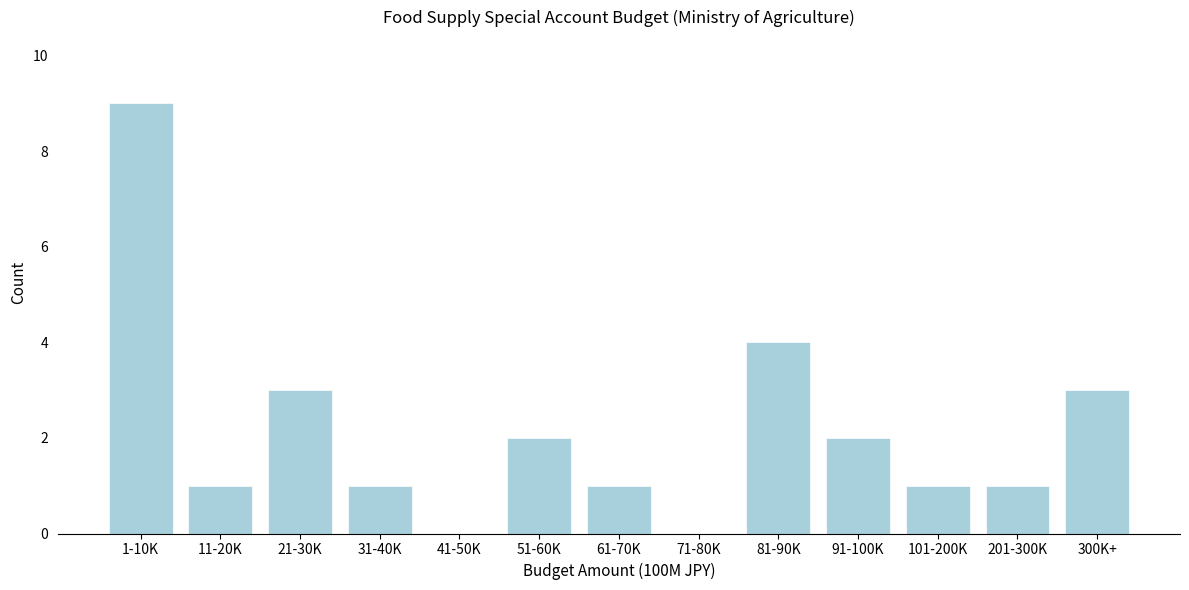

Reading right to left, what are all the values shown in this chart?

300K+=3	201-300K=1	101-200K=1	91-100K=2	81-90K=4	71-80K=0	61-70K=1	51-60K=2	41-50K=0	31-40K=1	21-30K=3	11-20K=1	1-10K=9